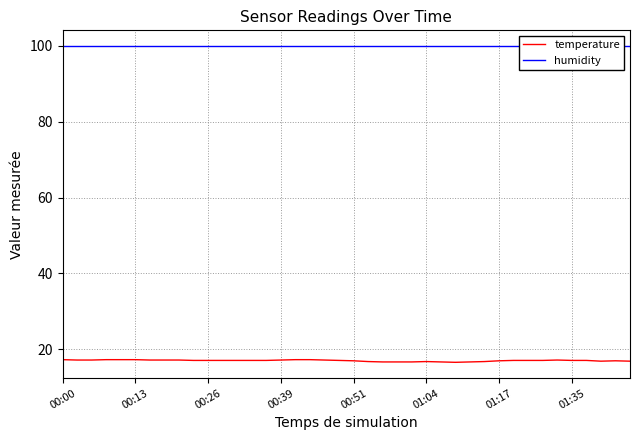

What is the sum of all temperature values?

681.9